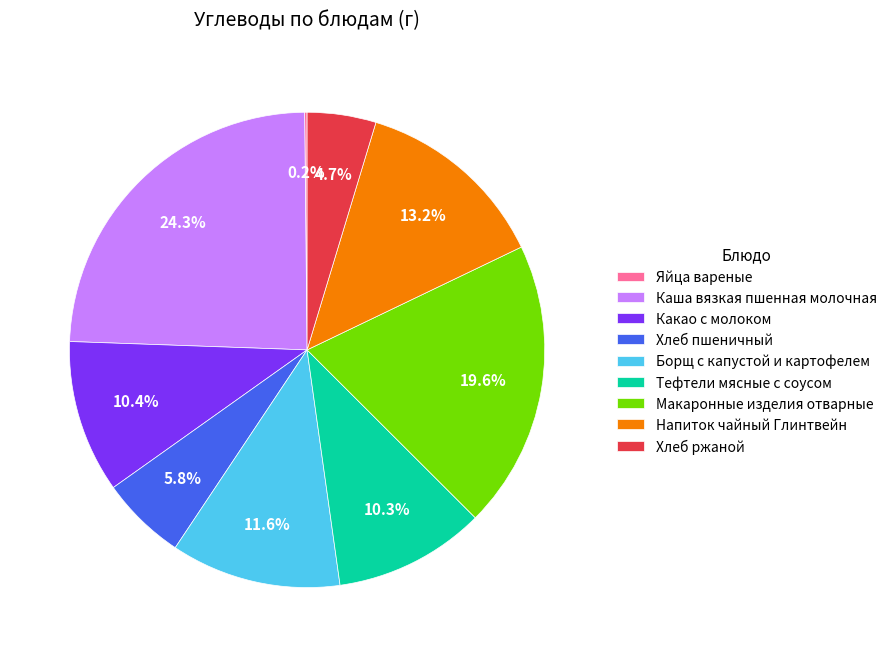

What percentage is NOT represented by Каша вязкая пшенная молочная?

75.7%